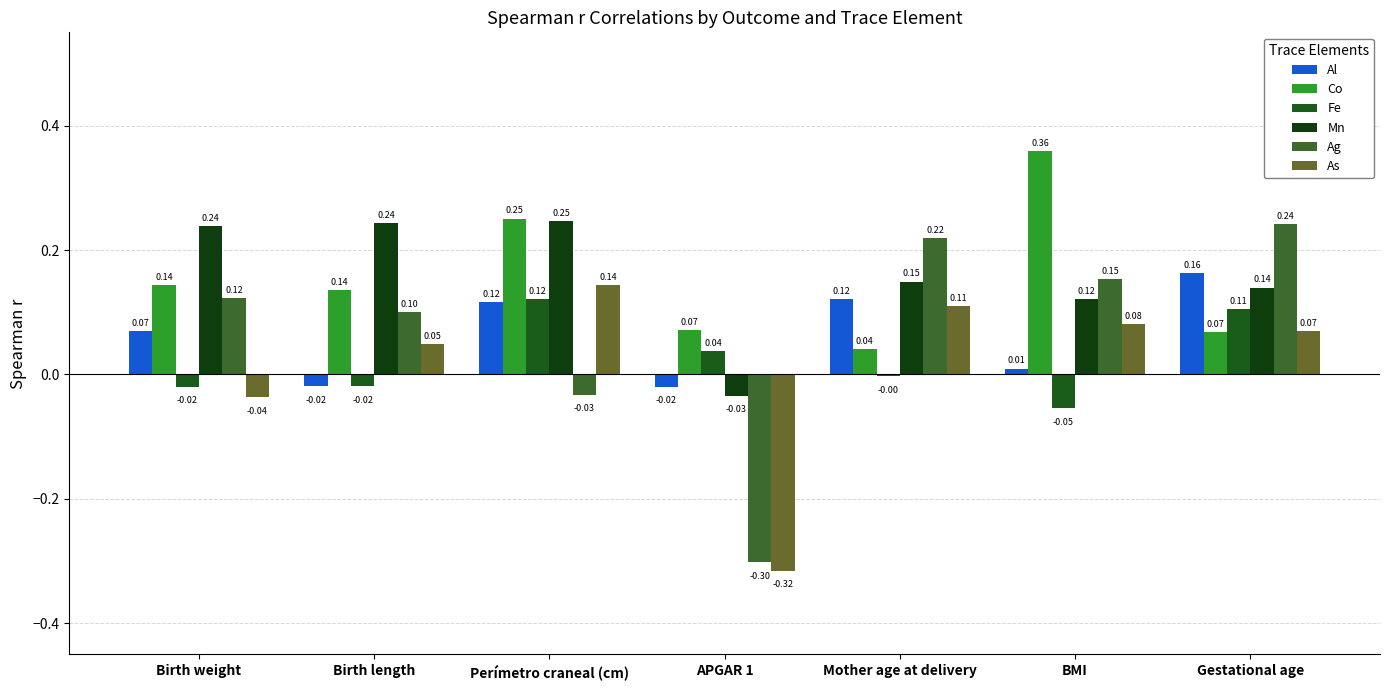

True or false: As has a value of -0.3 at APGAR 1.

True